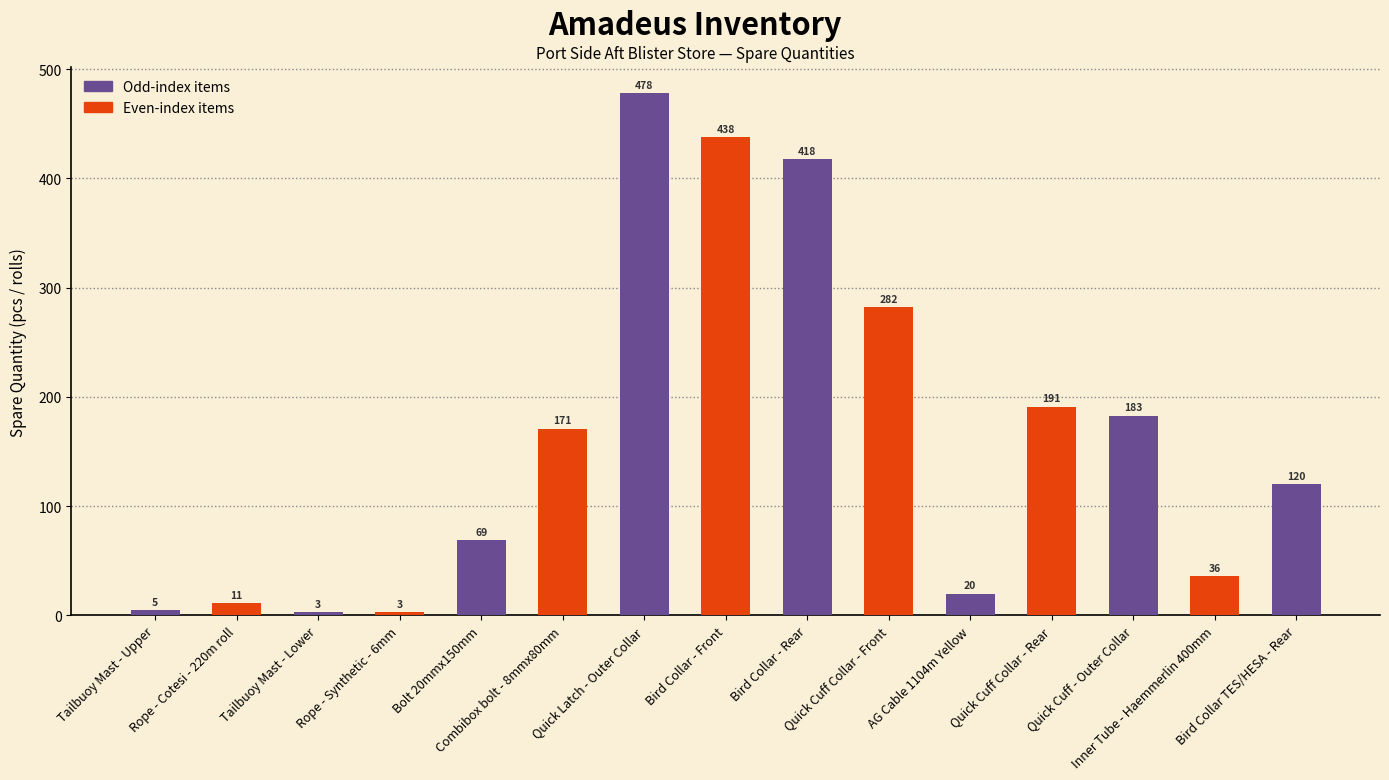

Where is the data nearest to the value 240?

Quick Cuff Collar - Front